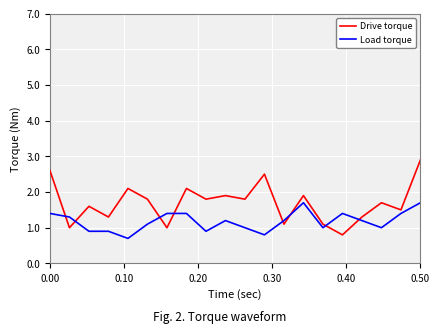

Which series ends up on top after the final intersection of Load torque and Drive torque?

Drive torque